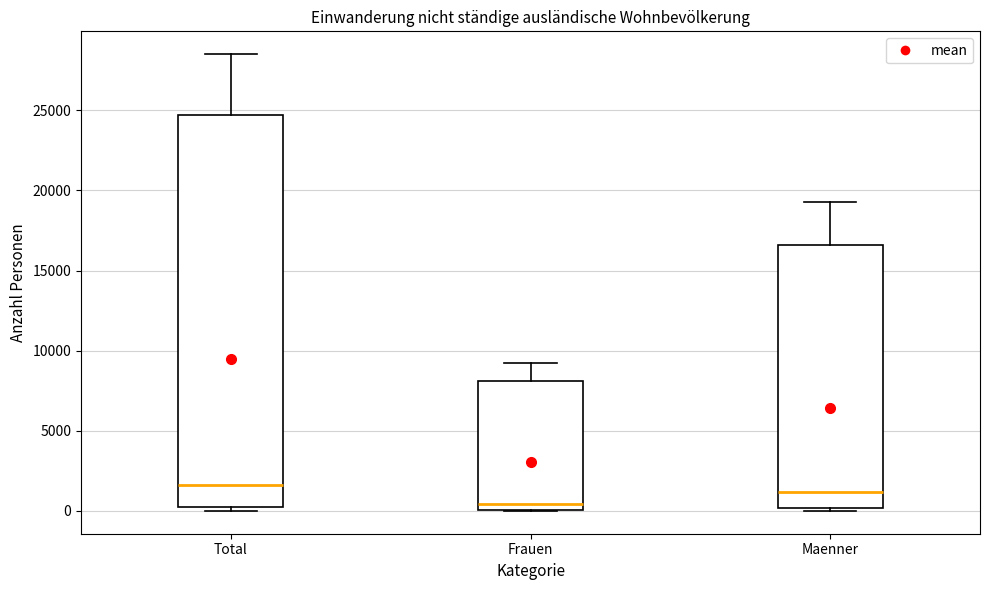

Reading left to right, read every box against the y-axis: the position of its median line, the range the box covers, and the ends of its whiskers. The values are not printed on the chart, so give them approximately, as read against the axis.

Total: median 1500, box 0 to 24500, whiskers 0 (just below the box's lower edge) to 28500
Frauen: median 500, box 0 to 8000, whiskers 0 to 9000
Maenner: median 1000, box 0 to 16500, whiskers 0 (just below the box's lower edge) to 19500